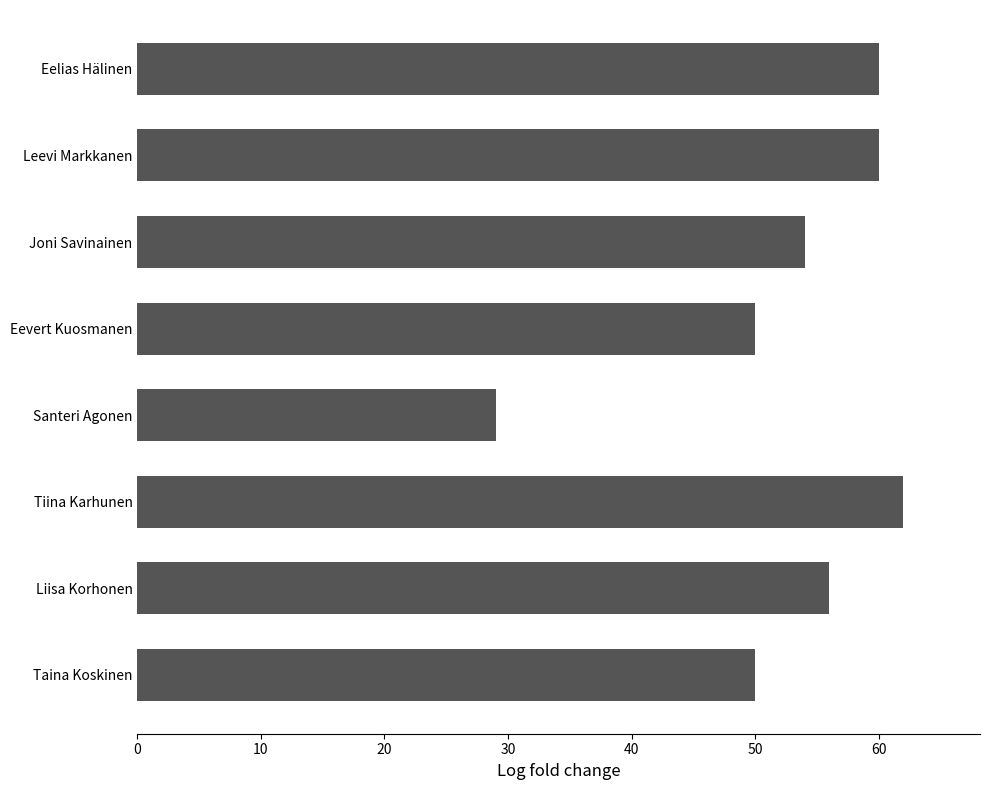

What is the sum of all values?

421